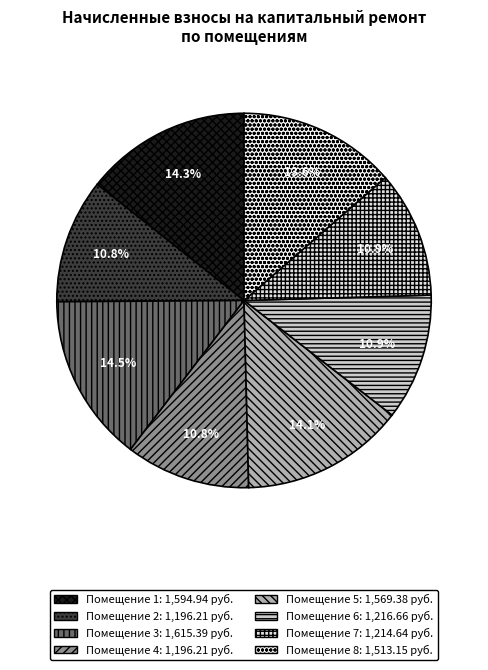

To the nearest percent, what is the difference between the largest and smallest slice percentages?

4%